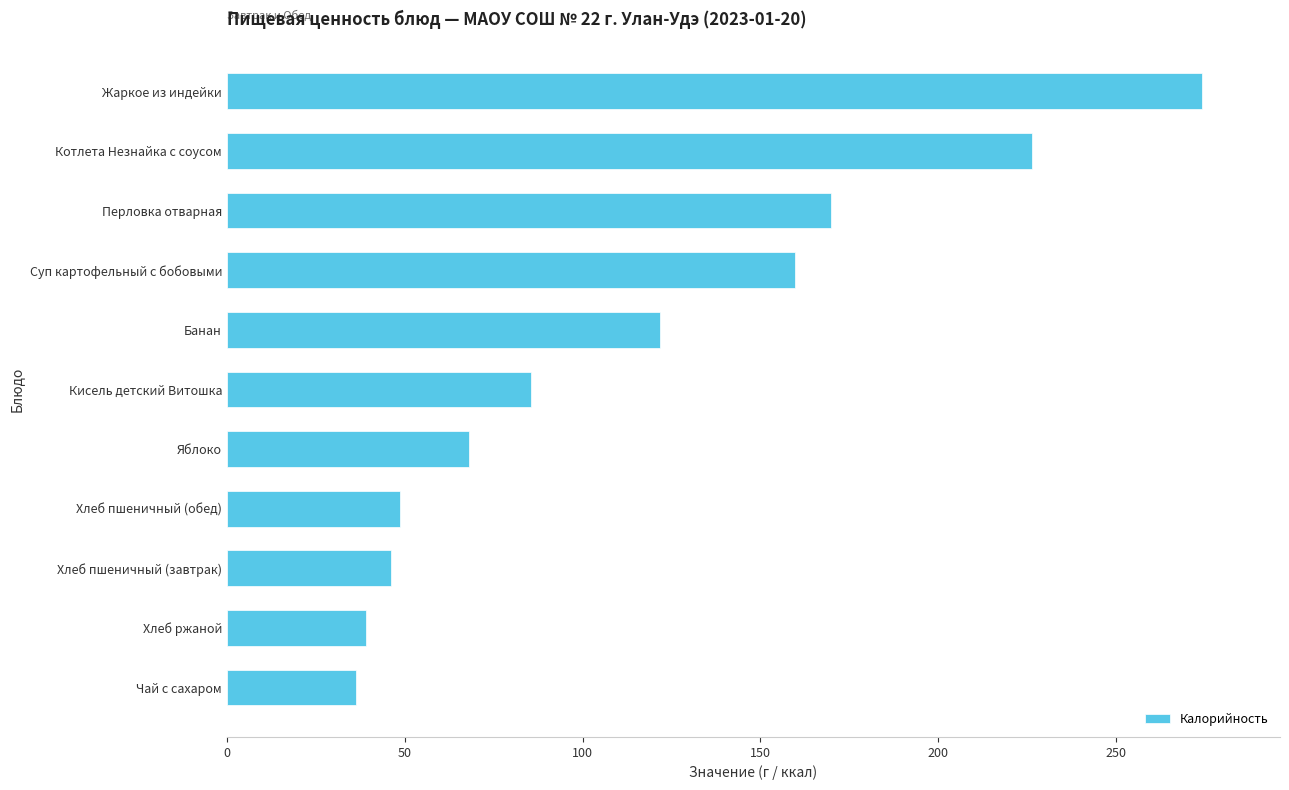

Approximately how many times larger is the value at Хлеб пшеничный (завтрак) compared to Хлеб ржаной?

1.2